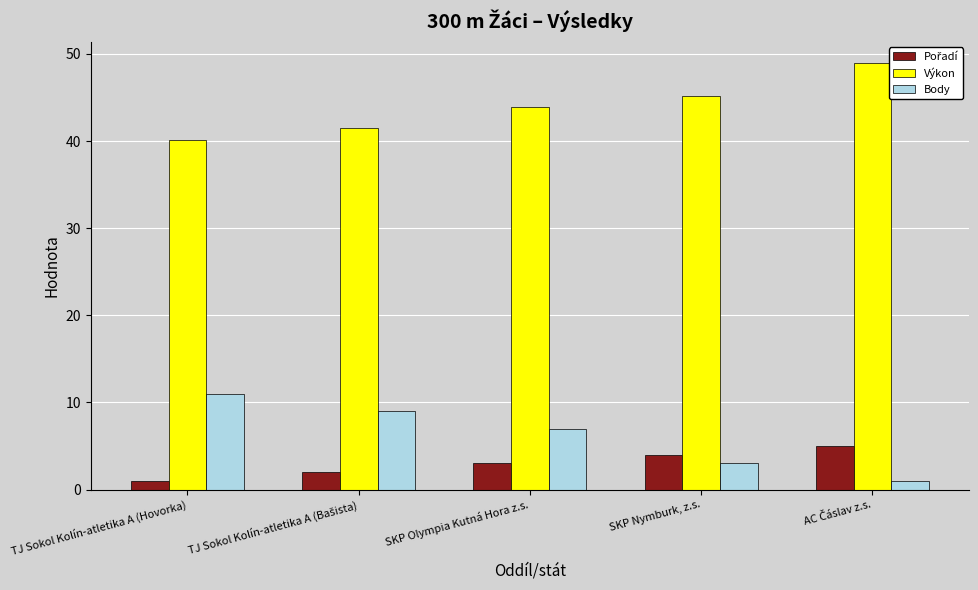

How many bars are there in each group?

3